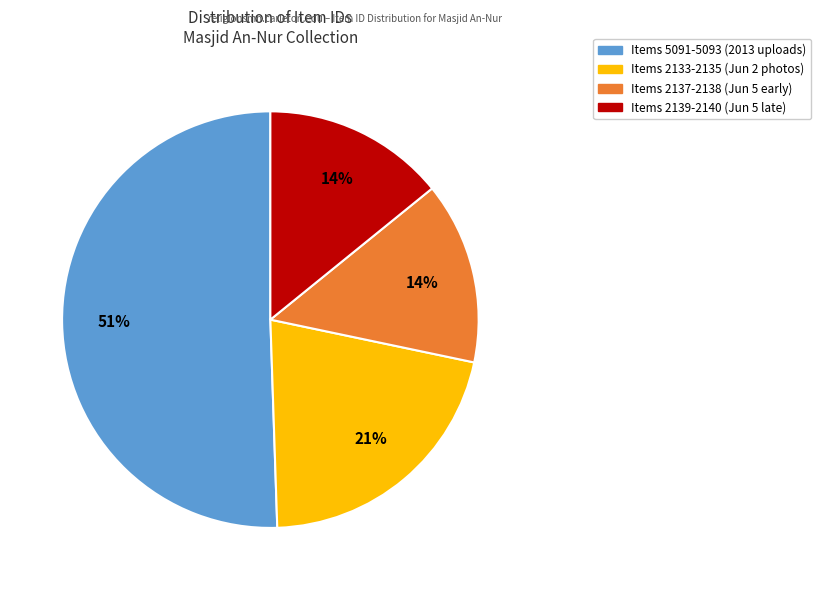

How many segments does this pie chart have?

4